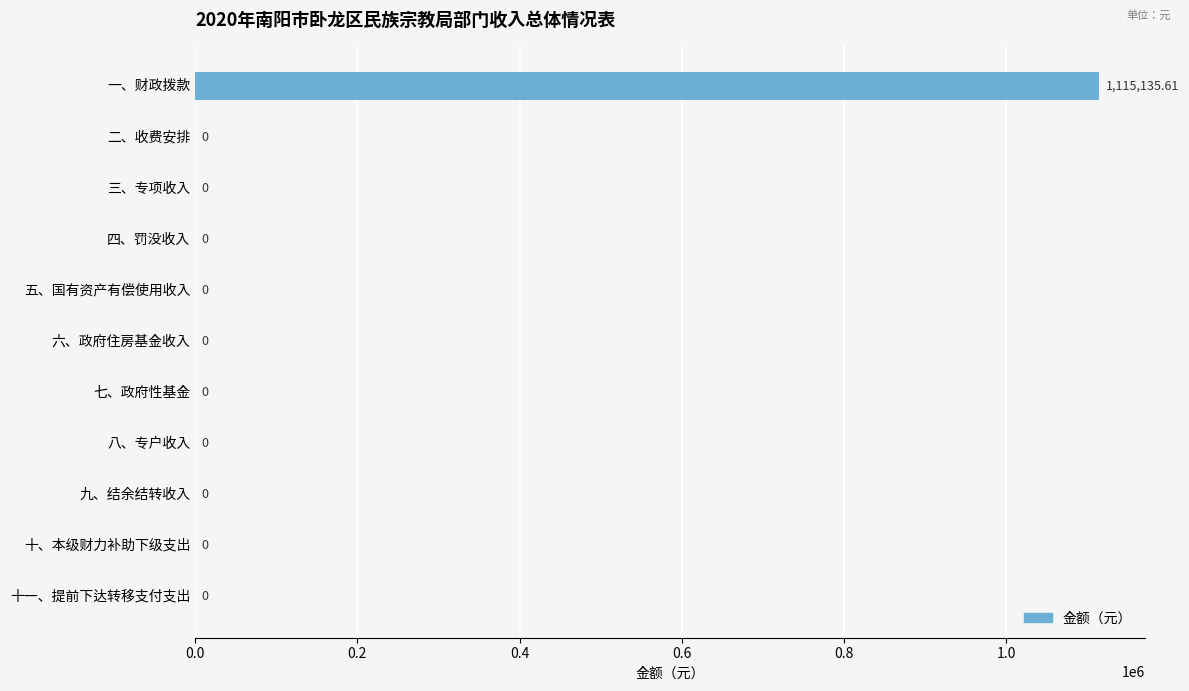

Which category has the highest value across all series?

一、财政拨款